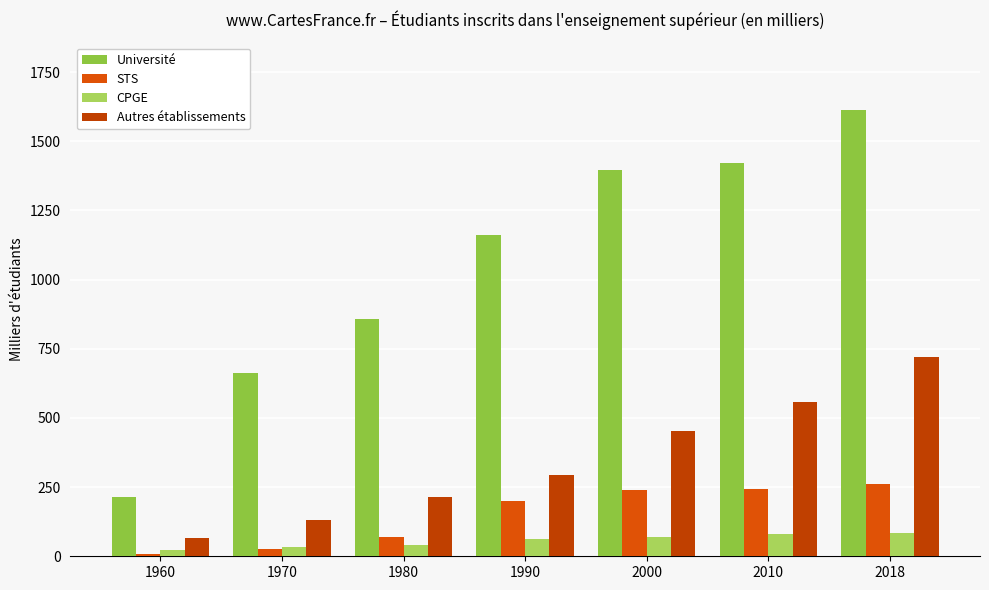

True or false: Autres établissements has a value of 293 at 1990.

True